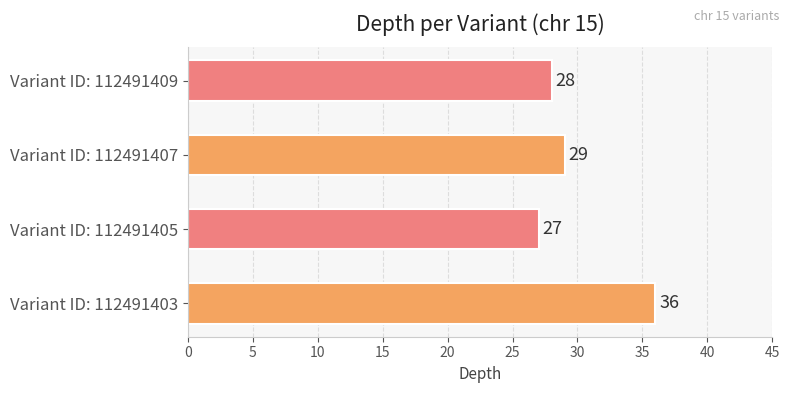

List the labels in order of value, largest first.

Variant ID: 112491403, Variant ID: 112491407, Variant ID: 112491409, Variant ID: 112491405